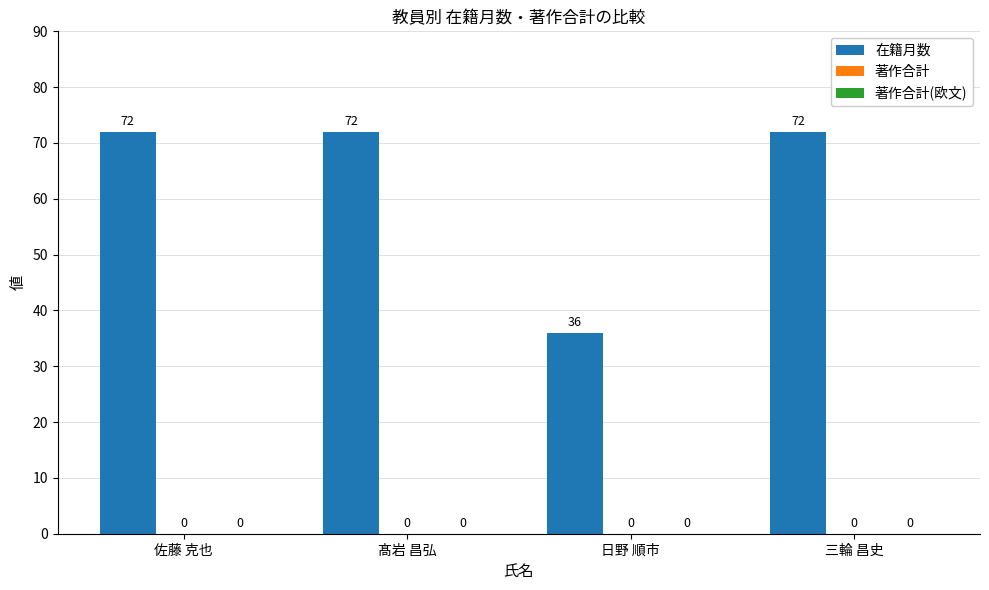

How many bars are there in total?

4